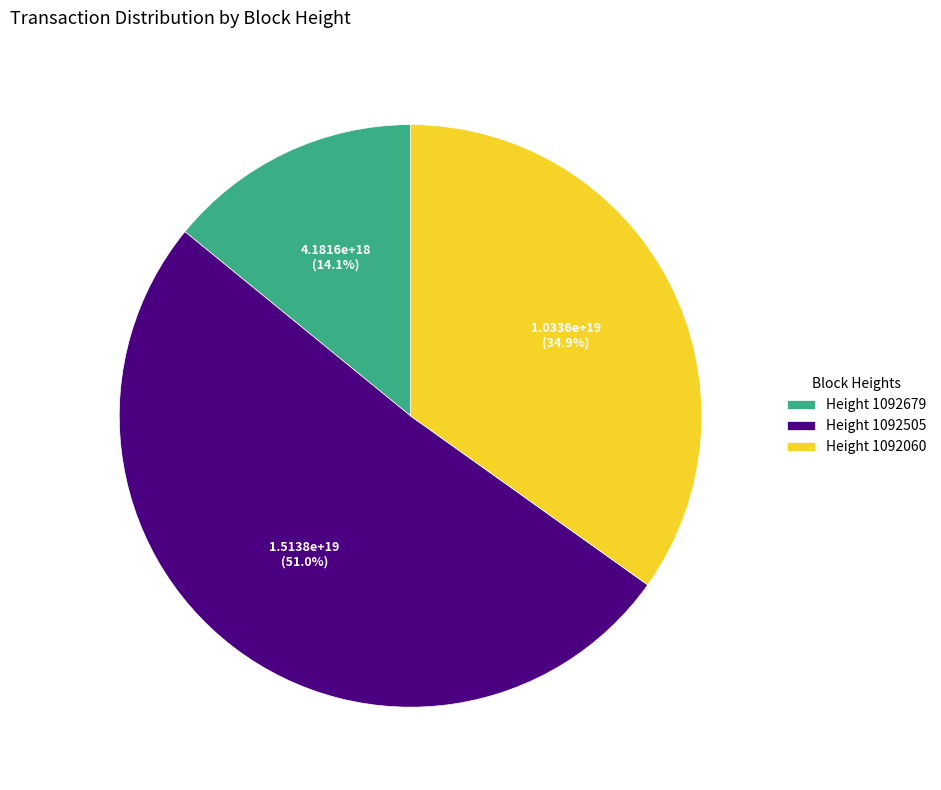

Is there any slice that represents more than half of the pie?

Yes